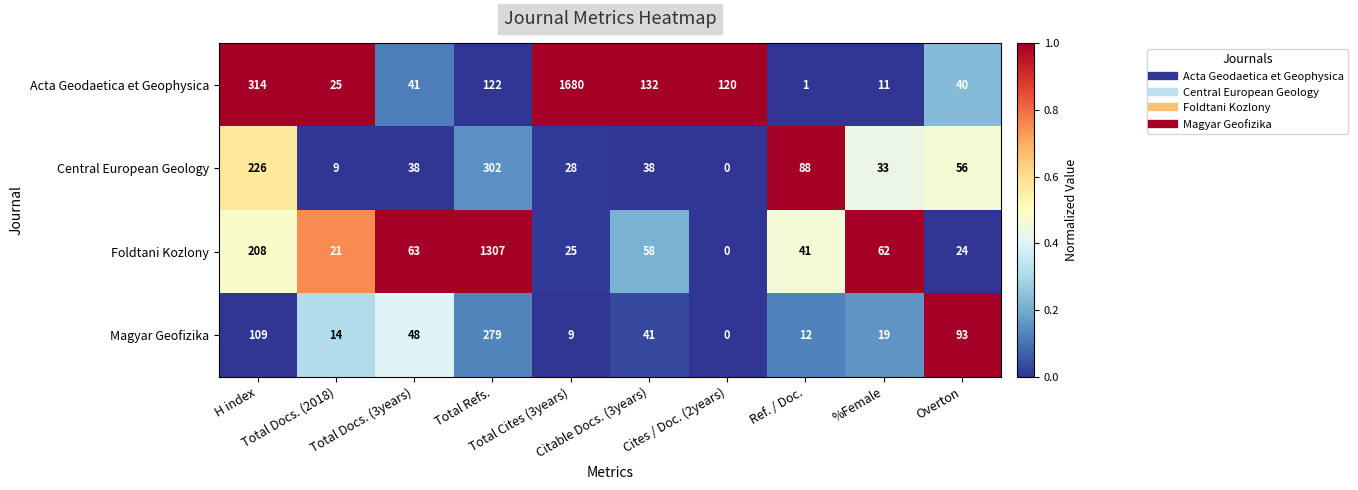

What is the average value of the Central European Geology series?

82